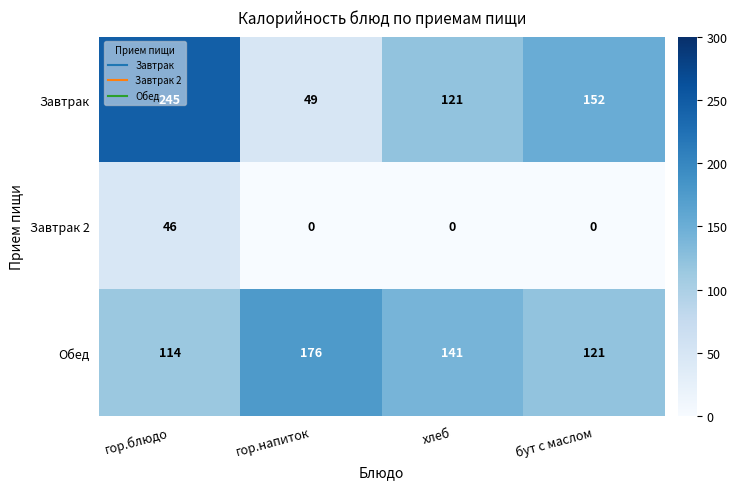

What is the spread (max minus min) of values at бут с маслом?

152